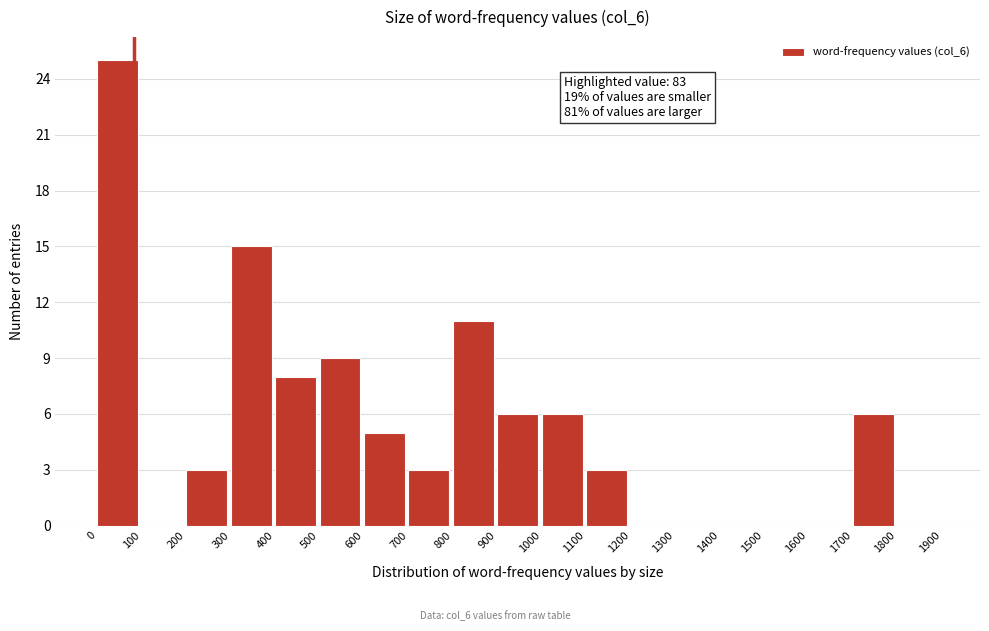

Over which range of the x-axis is the bar tallest?

0 to 100